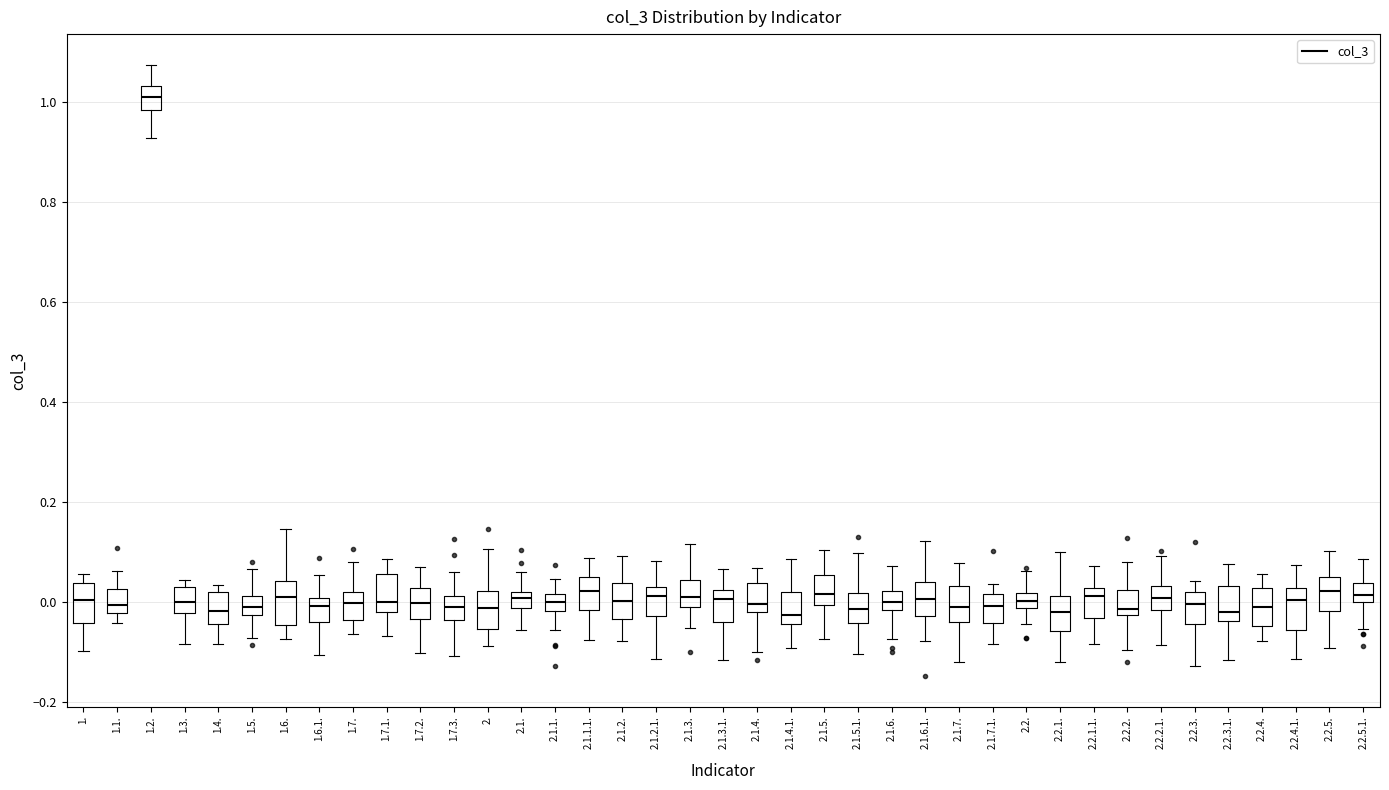

Where does the upper whisker of the box for 2.1.6.1. end on the y-axis? The values are not printed on the chart, so give them approximately, as read against the axis.

0.12